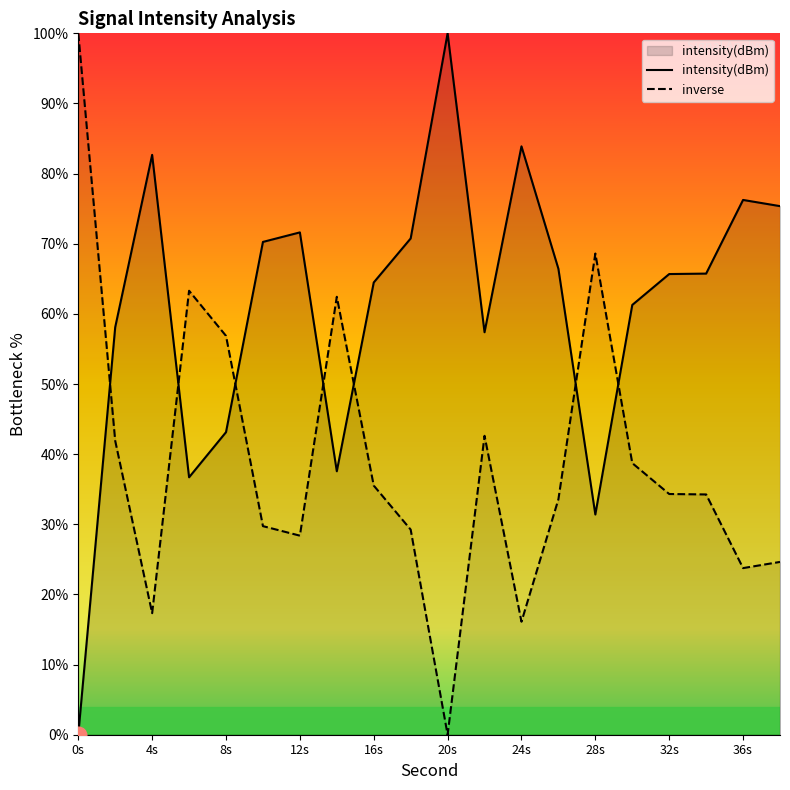

At 36s, list the series in order from smallest to largest.

inverse, intensity(dBm)